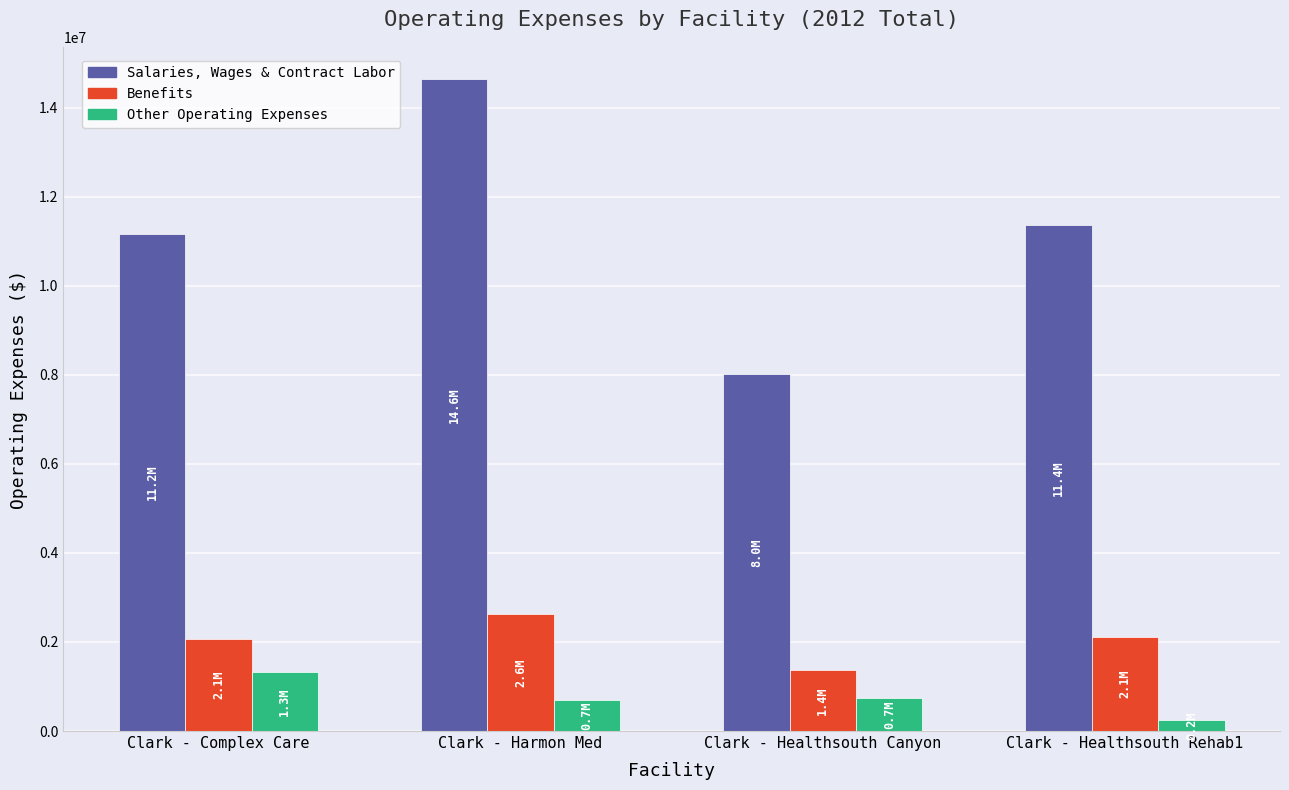

What is the sum of all Salaries, Wages & Contract Labor values?

45193774